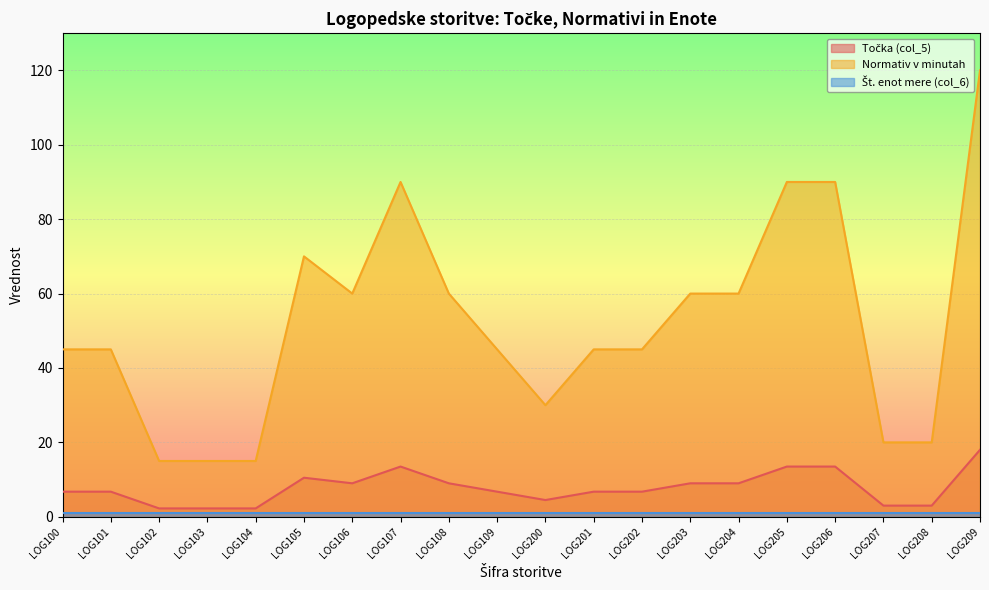

List the labels in order of Normativ v minutah value, largest first.

LOG209, LOG107, LOG205, LOG206, LOG105, LOG106, LOG108, LOG203, LOG204, LOG100, LOG101, LOG109, LOG201, LOG202, LOG200, LOG207, LOG208, LOG102, LOG103, LOG104